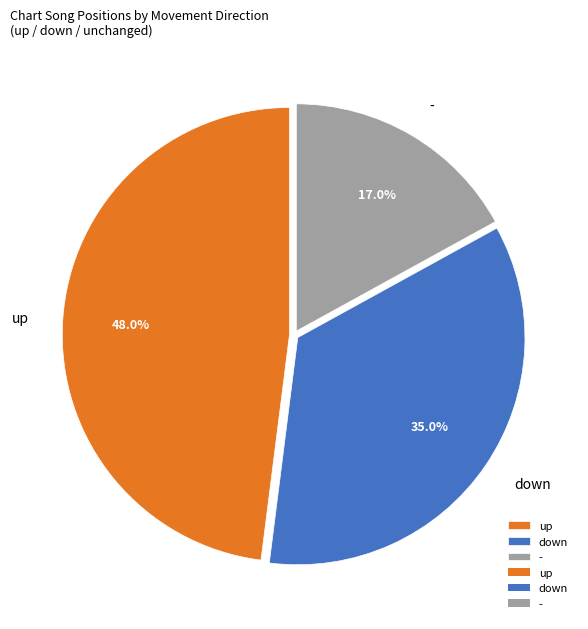

Between - and down, which is larger?

down